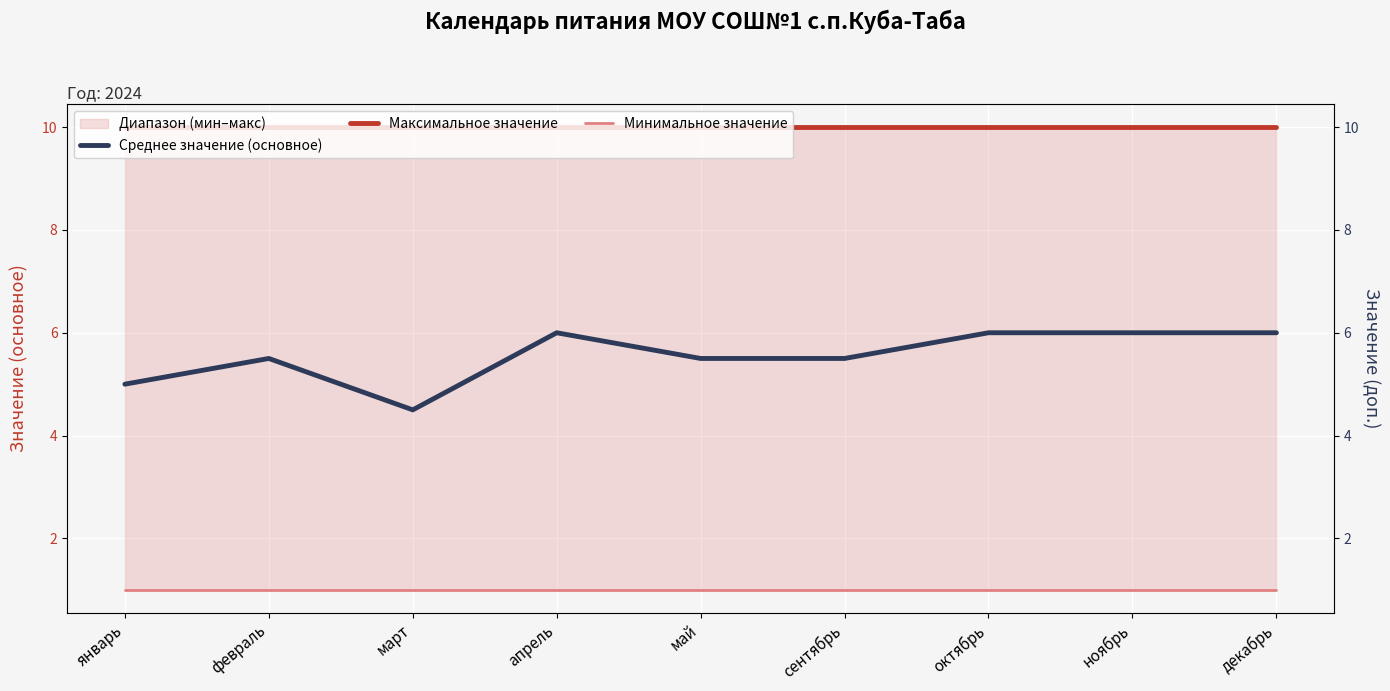

What is the total value across all series at декабрь?

17.0